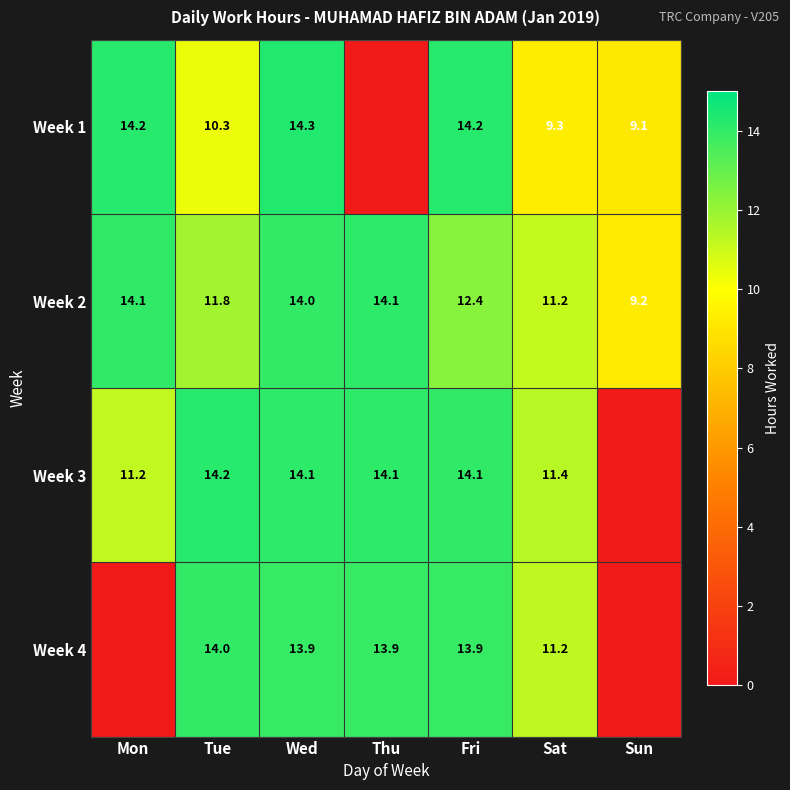

What is the difference between the Week 2 values at Tue and Mon?

2.3